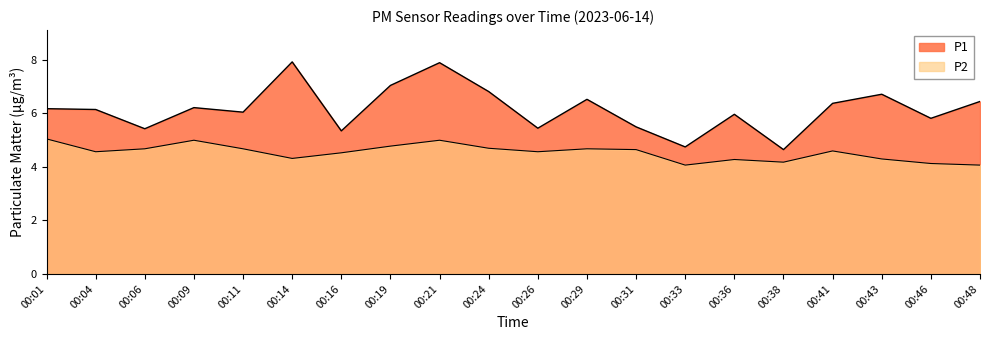

In P2, how many points are higher than both neighbors (excluding endpoints)?

5